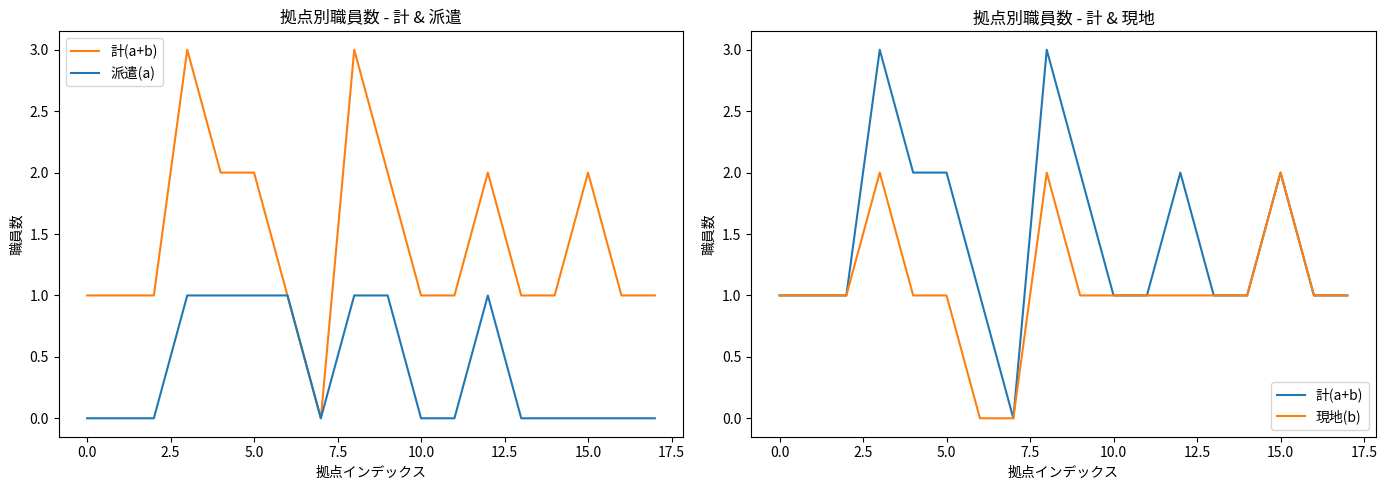

What is the average value of the 現地(b) series?

1